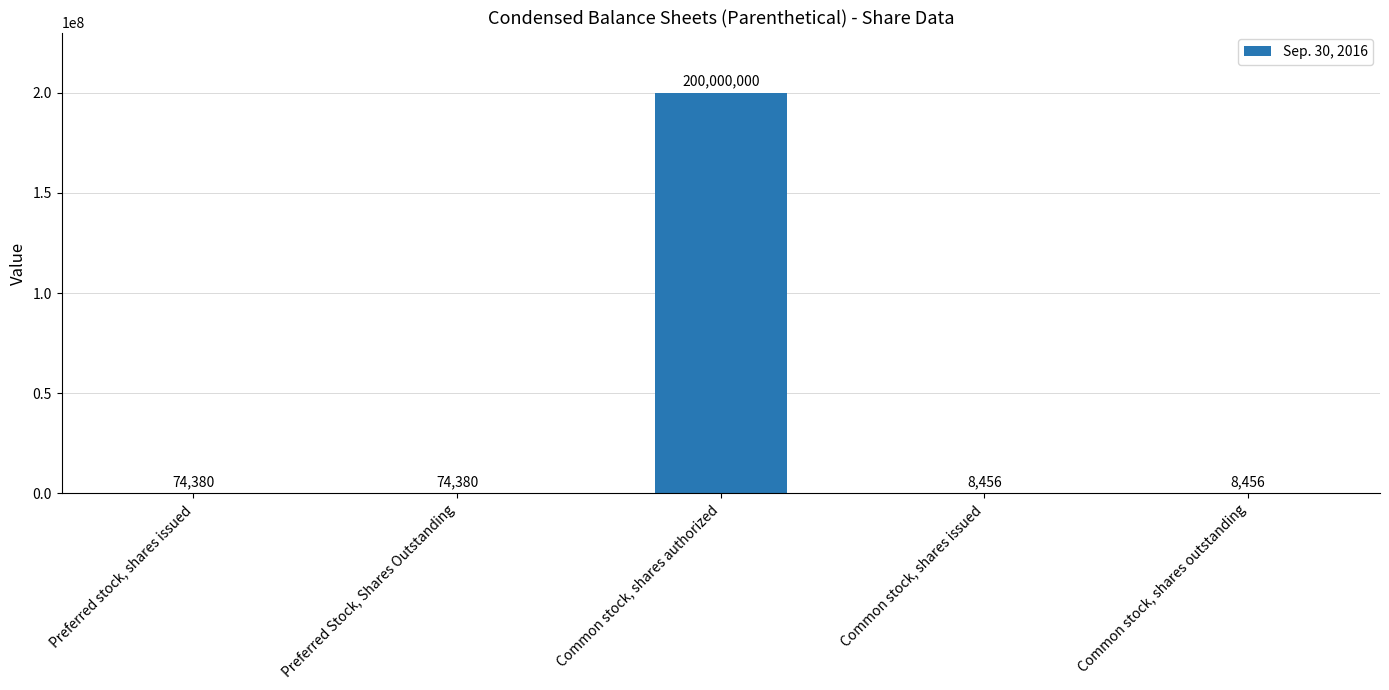

At which category does the chart reach its peak across all series?

Common stock, shares authorized